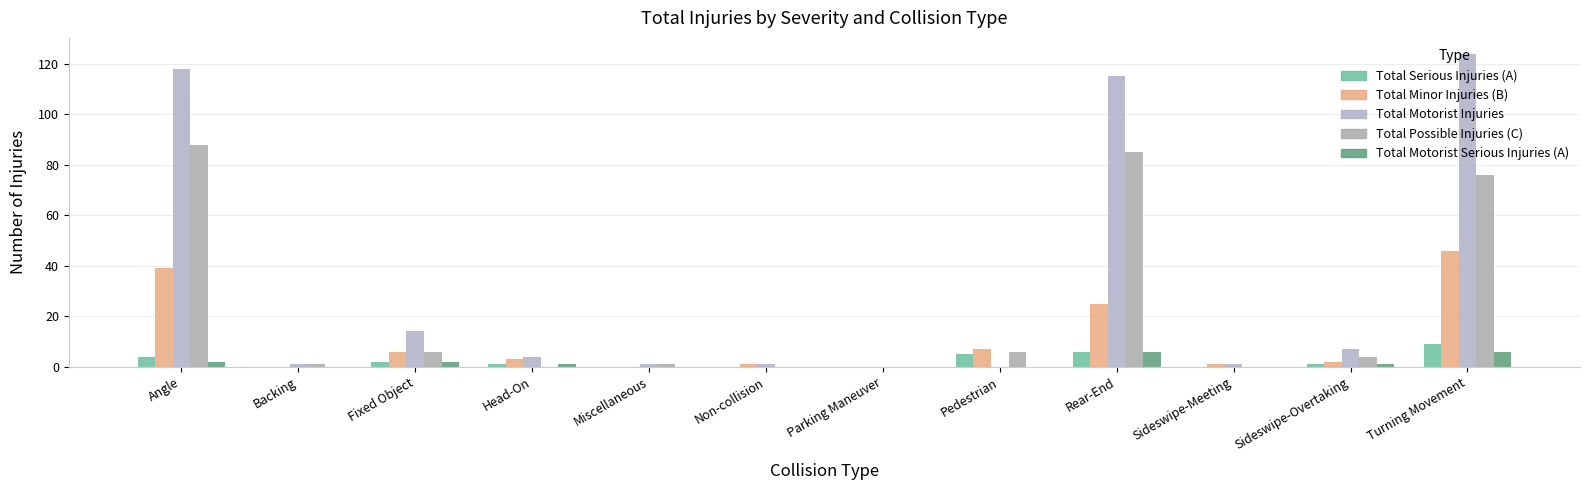

How many data points does each series have?

12